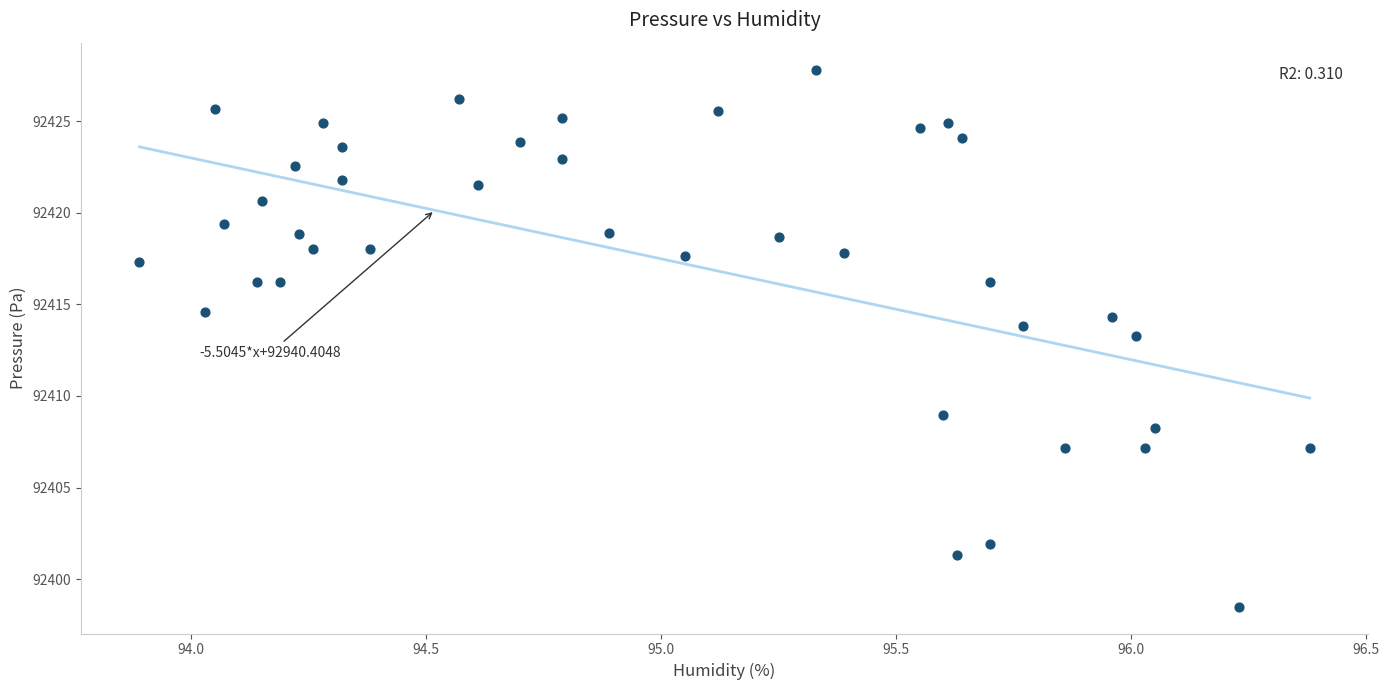

What is the range of X values (max minus min)?

2.5